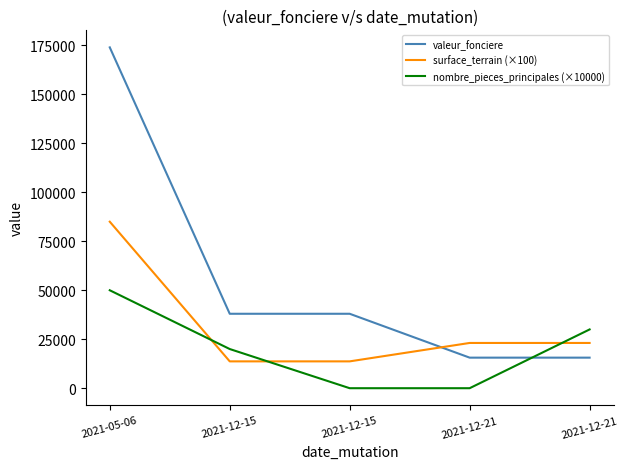

How many lines are shown in the chart?

3